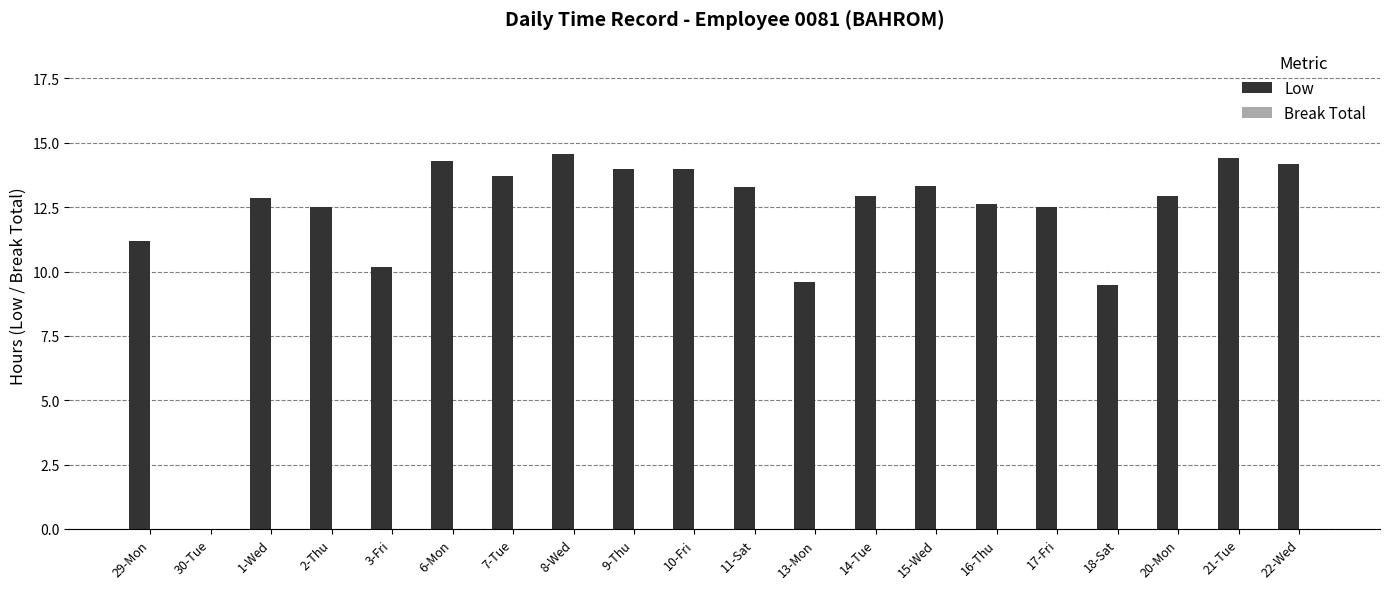

What value does the data have at 3-Fri?

10.2